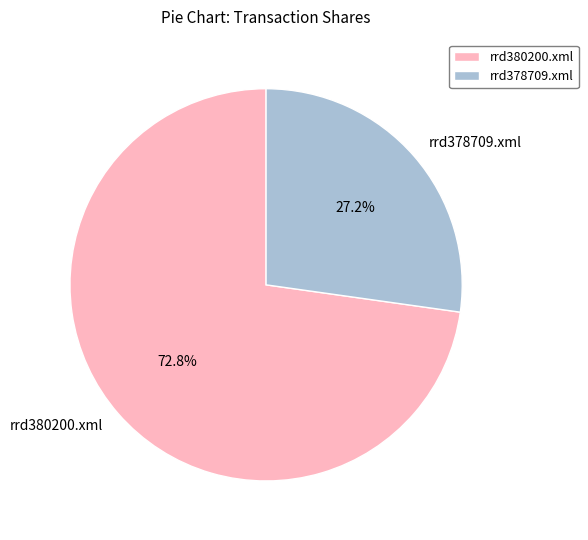

What is the total percentage of rrd378709.xml and rrd380200.xml?

100.0%